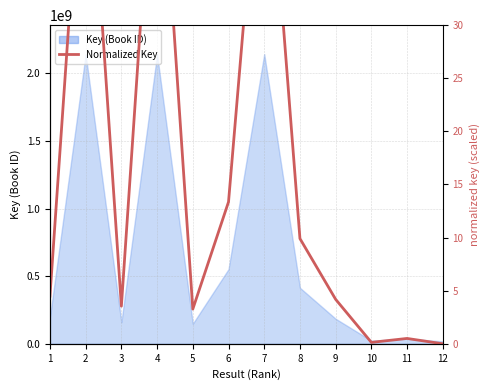

How many interior local peaks (higher than both neighbors) does the data have?

4